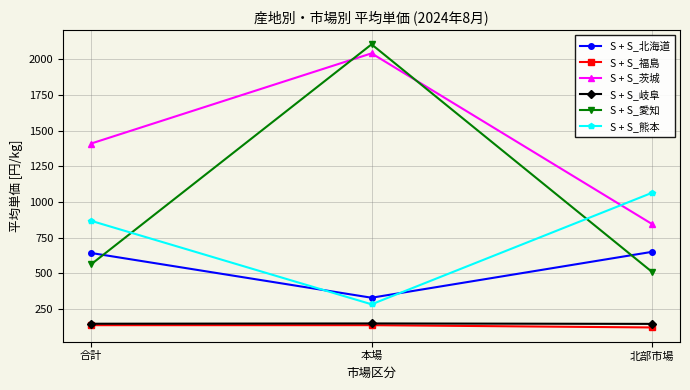

How many S + S_熊本 values are between 284 and 1064?

3